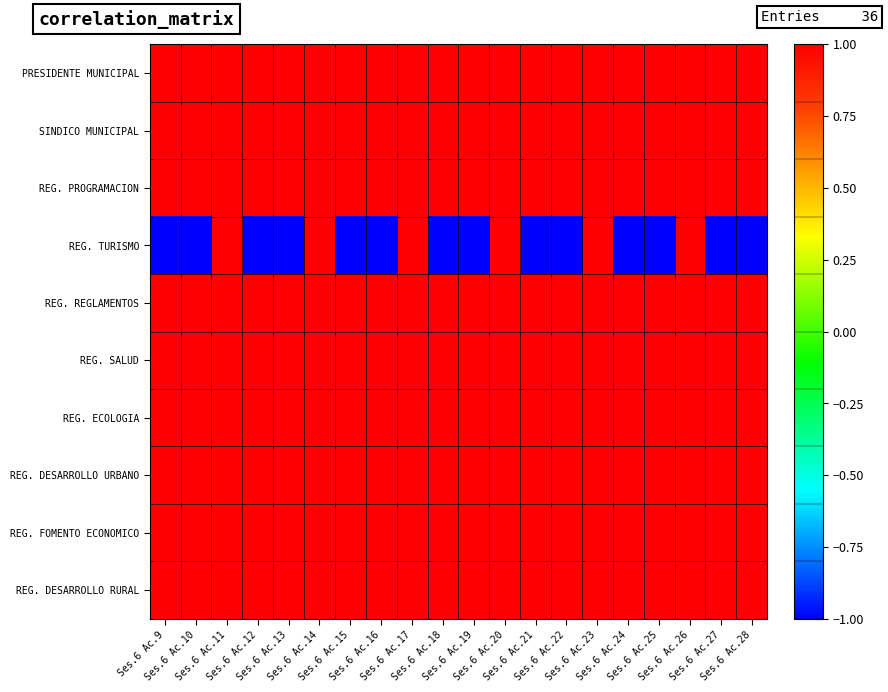

What is the total value across all series at Ses.6 Ac.16?

8